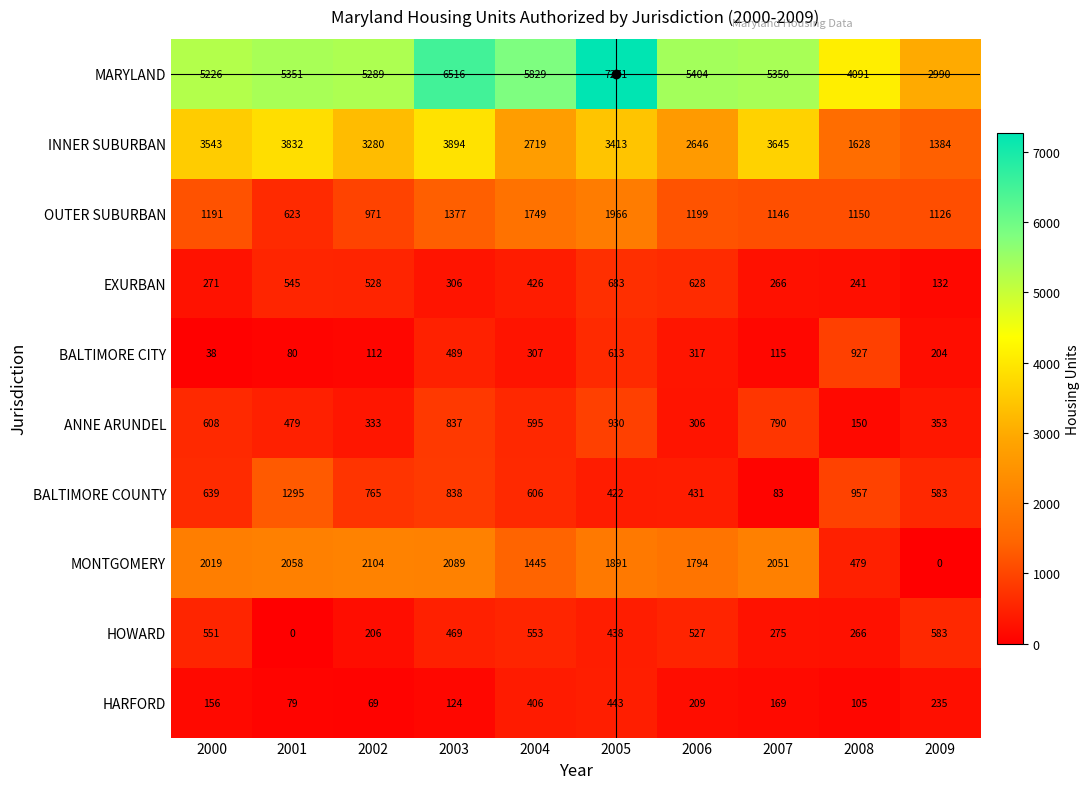

At how many categories does at least one series exceed 739?

10